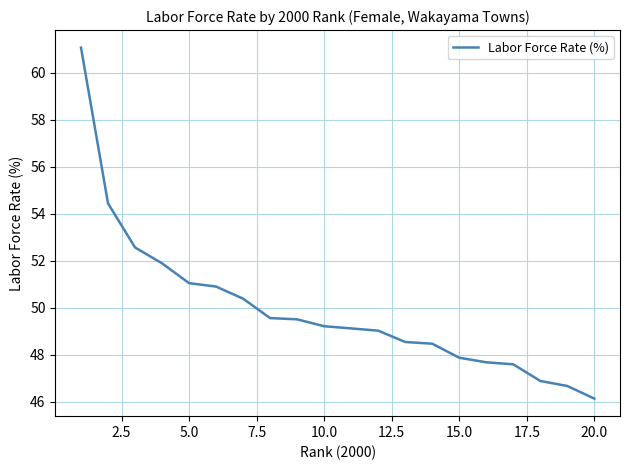

What is the sum of all values?

998.4